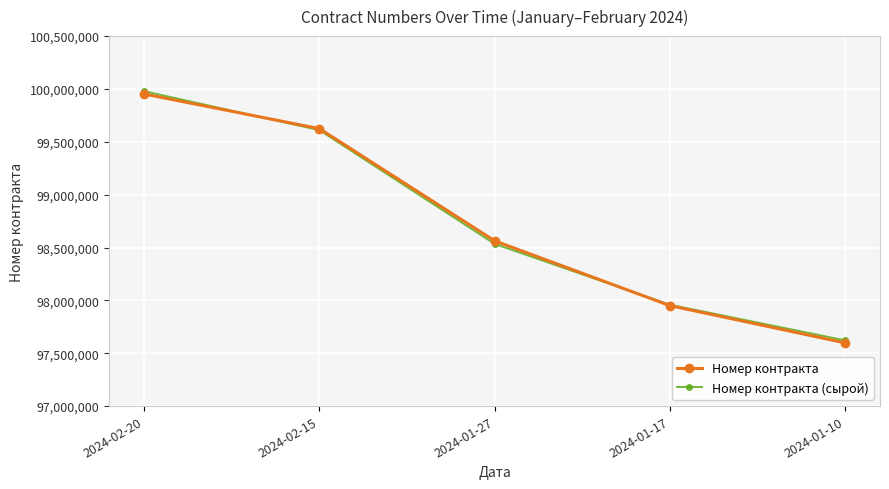

What is the greatest value displayed?

99978663